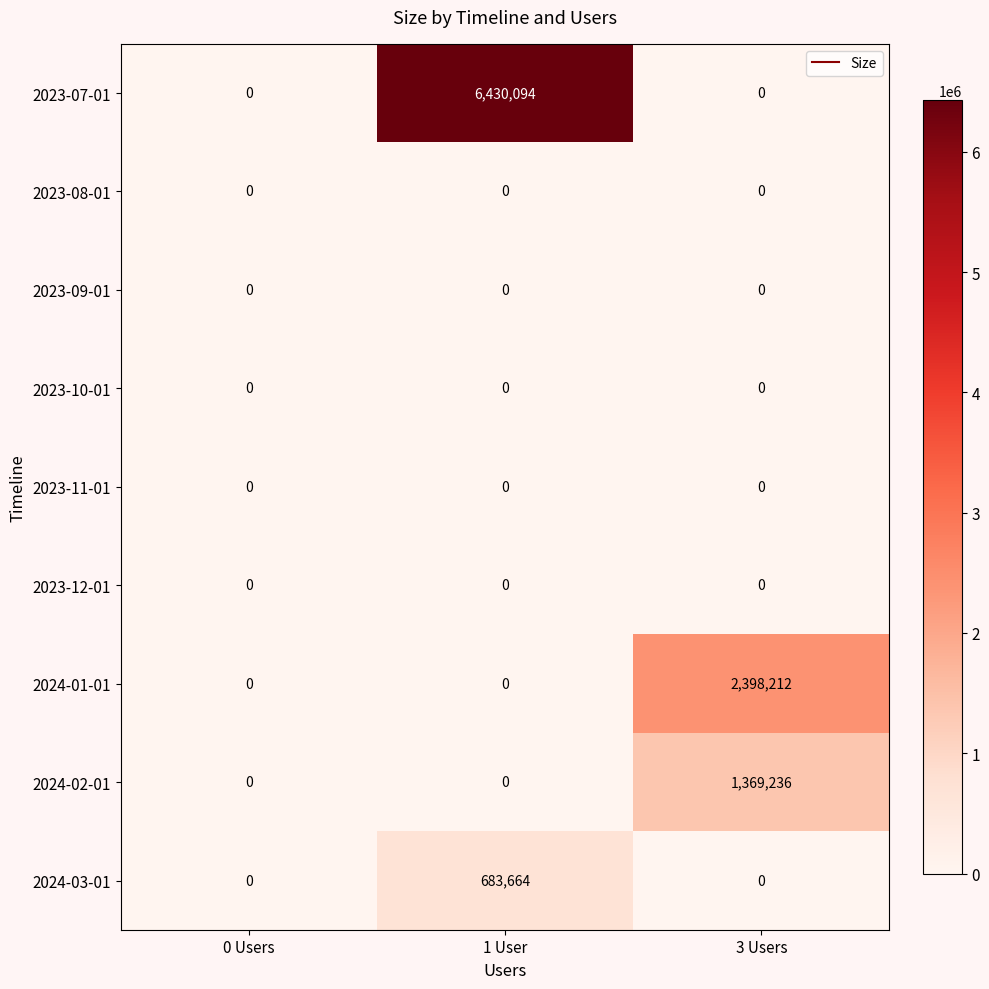

What is the sum of the 2024-01-01 values at 1 User and 3 Users?

2398212